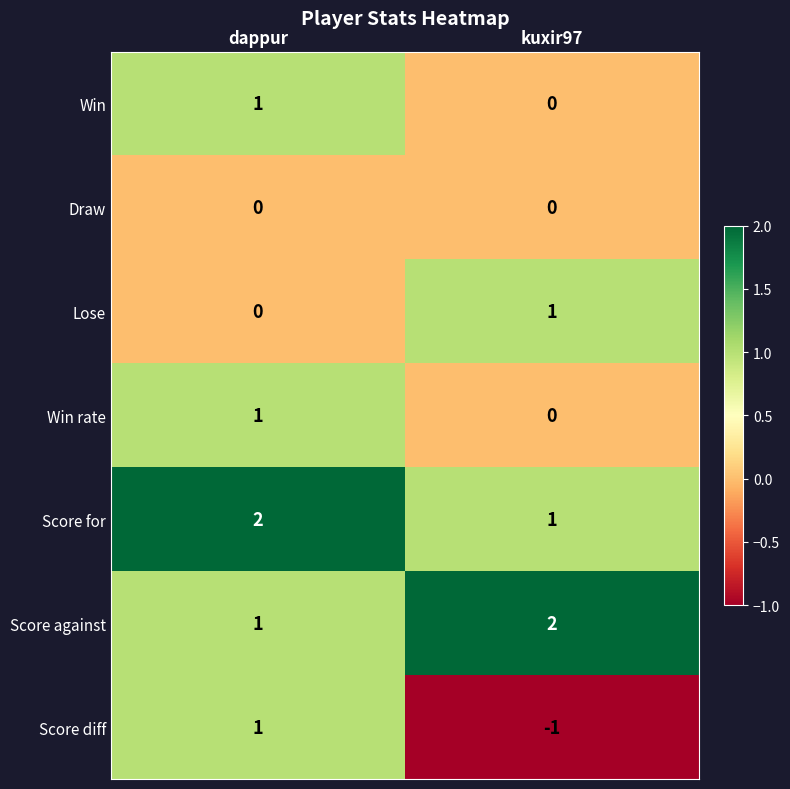

Reading left to right, list all the values displayed in this chart.

Win: 1	0
Draw: 0	0
Lose: 0	1
Win rate: 1	0
Score for: 2	1
Score against: 1	2
Score diff: 1	-1